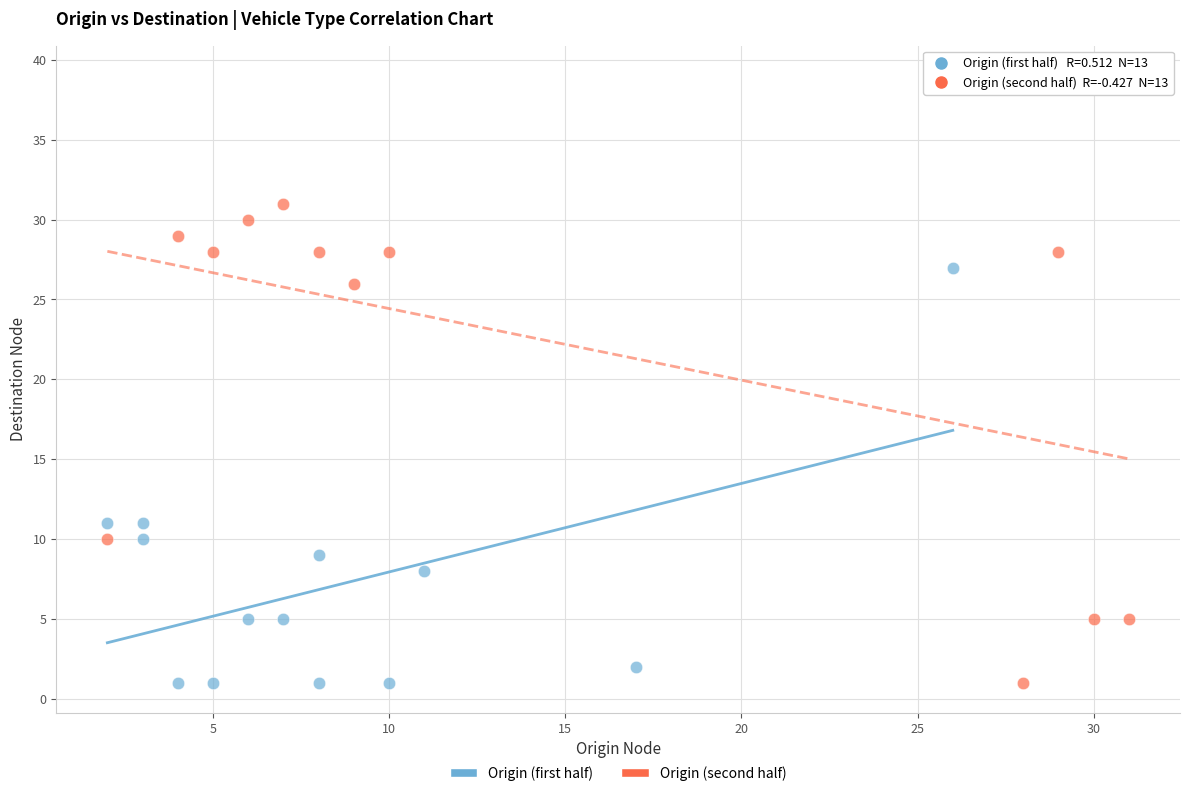

Which series reaches the maximum Y coordinate?

Origin (second half)